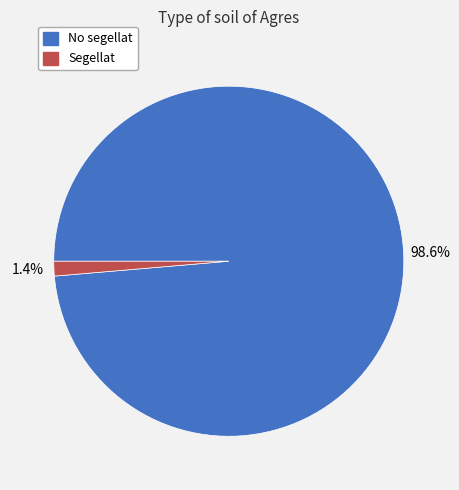

To the nearest percent, what percentage of the pie is Segellat?

1%